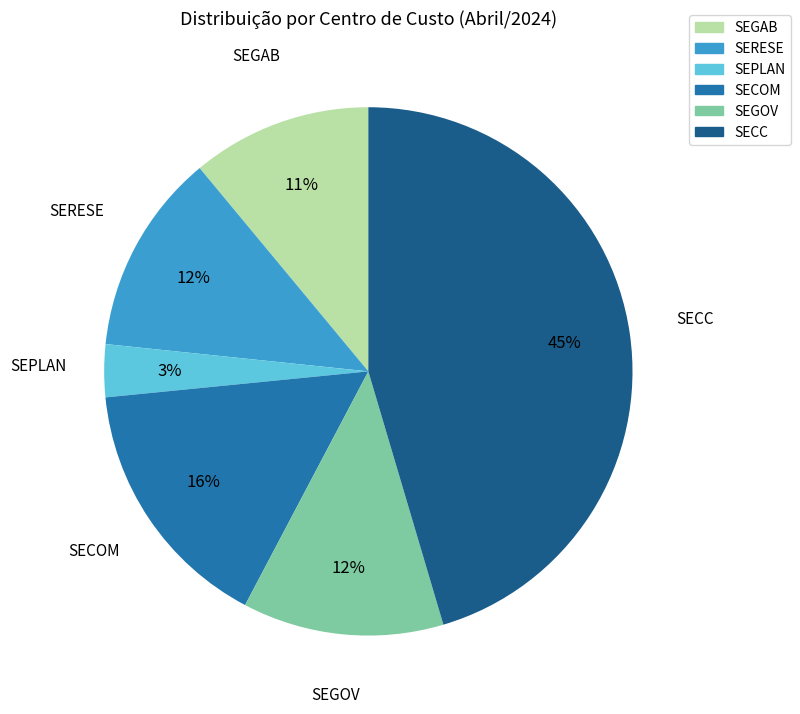

What percentage is the SEGAB slice, to the nearest percent?

11%